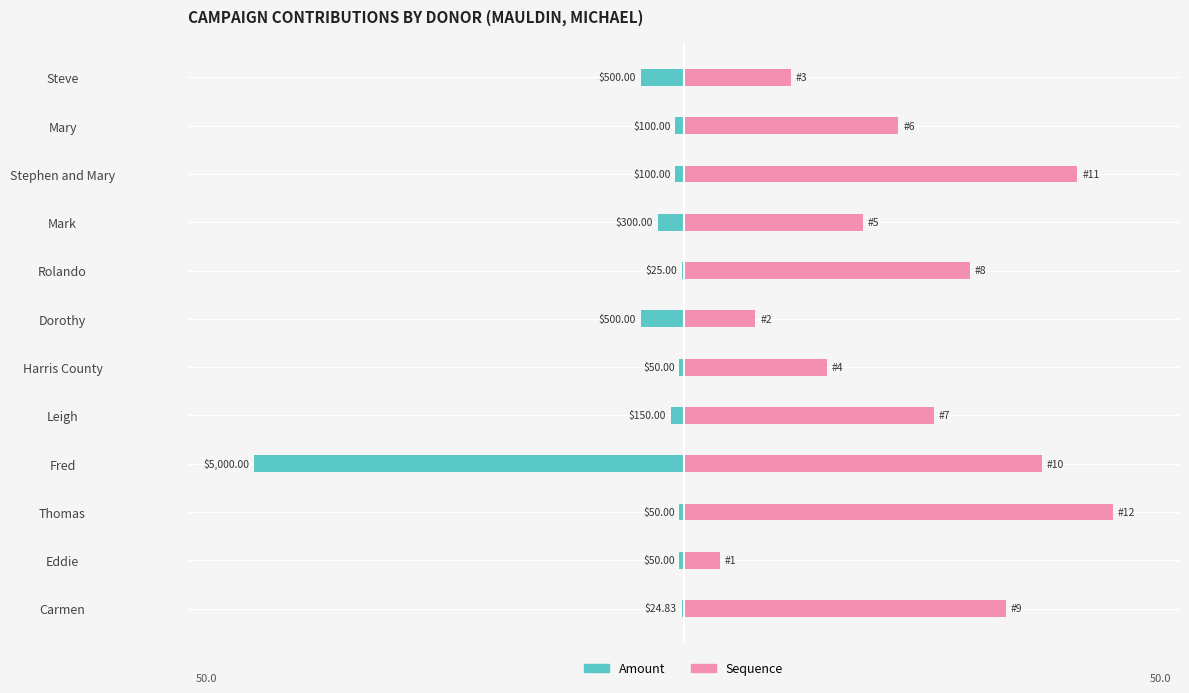

The value of Sequence (scaled) at Mary is 35.8. True or false?

False